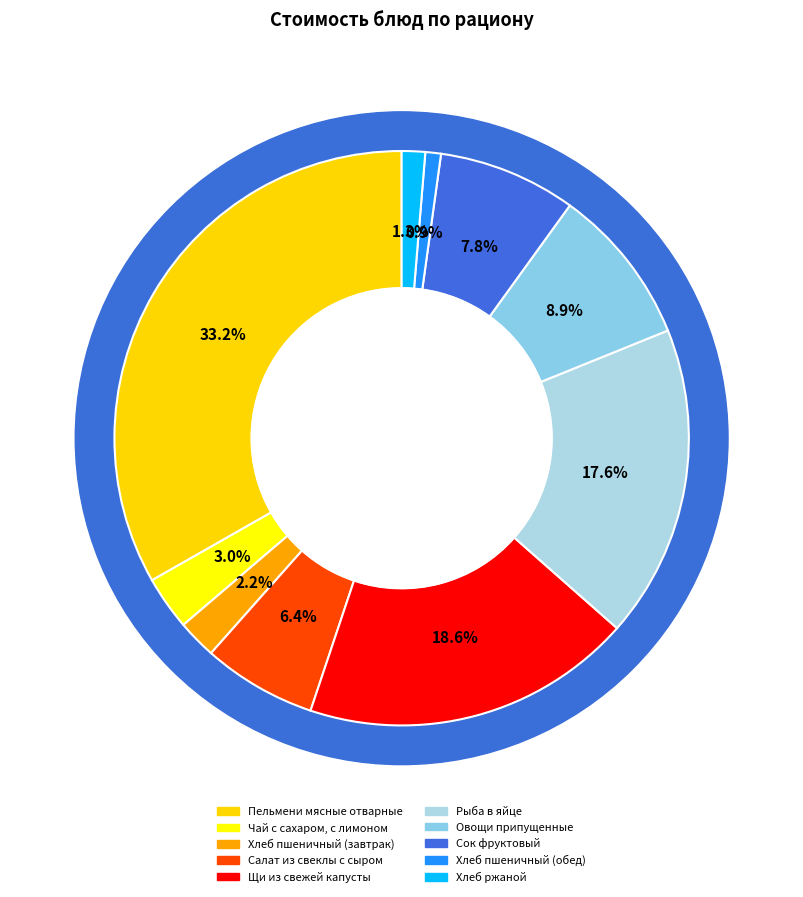

To the nearest percent, what percentage of the pie is Хлеб пшеничный (обед)?

1%